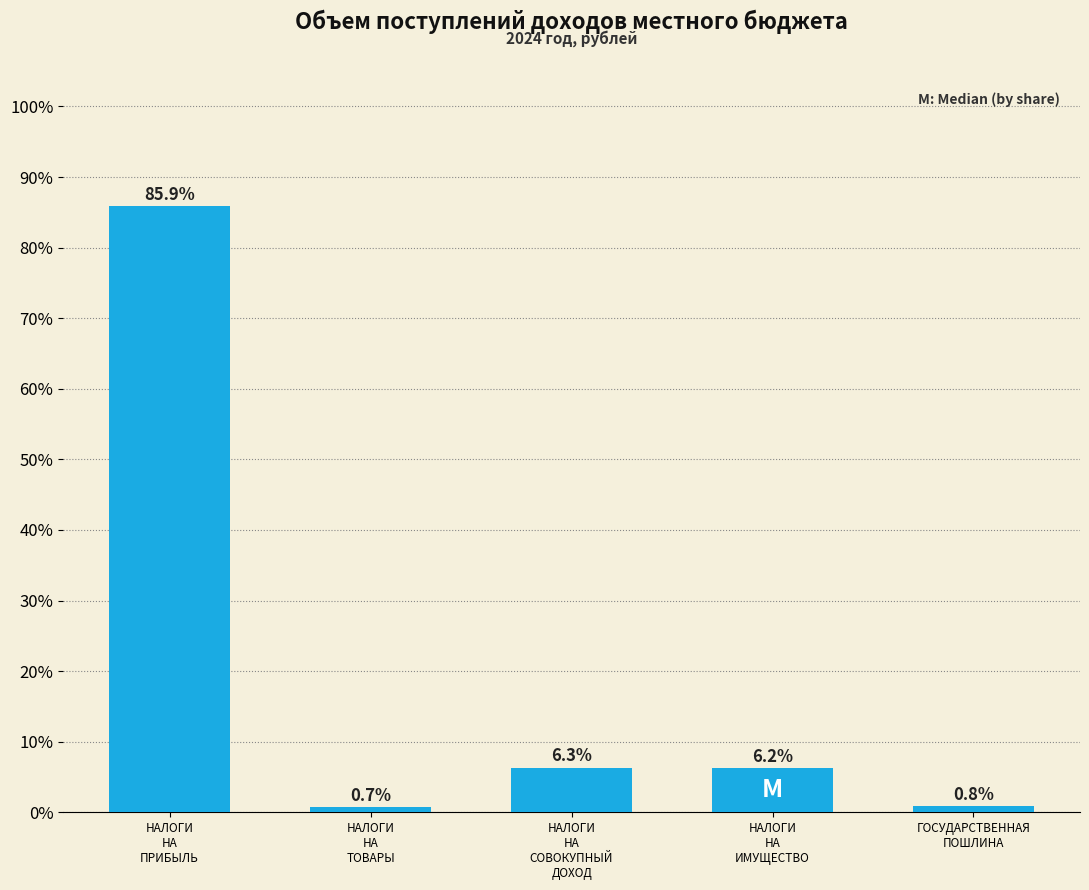

Reading left to right, extract all data points from this chart.

85.9	0.7	6.3	6.2	0.8